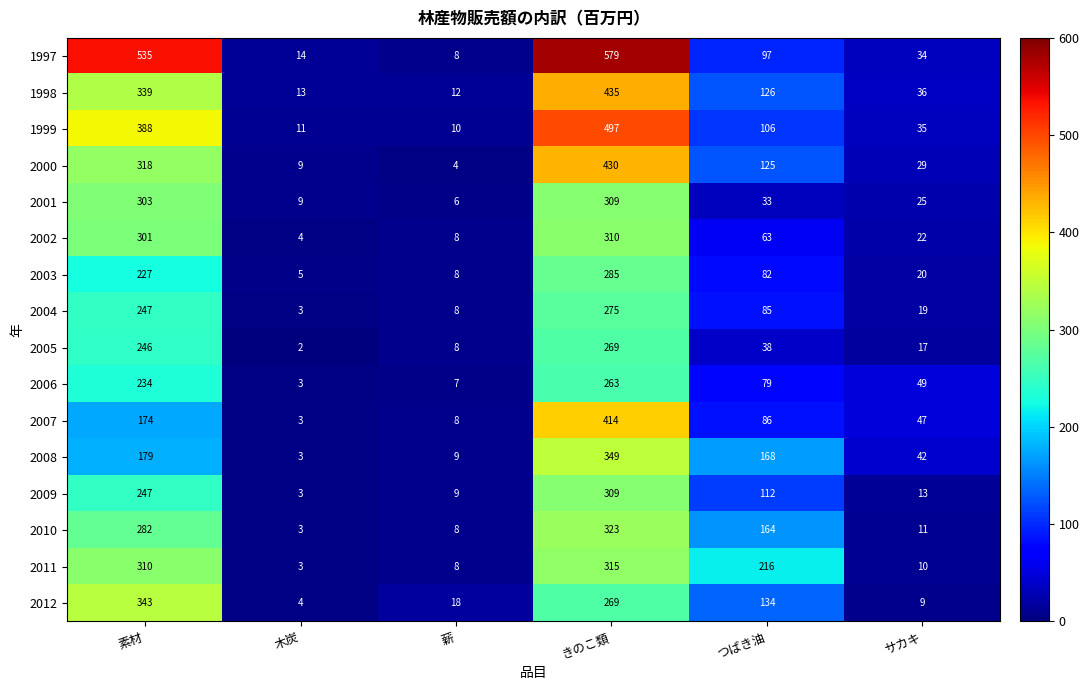

Between 薪 and きのこ類, which series saw the biggest shift?

1997